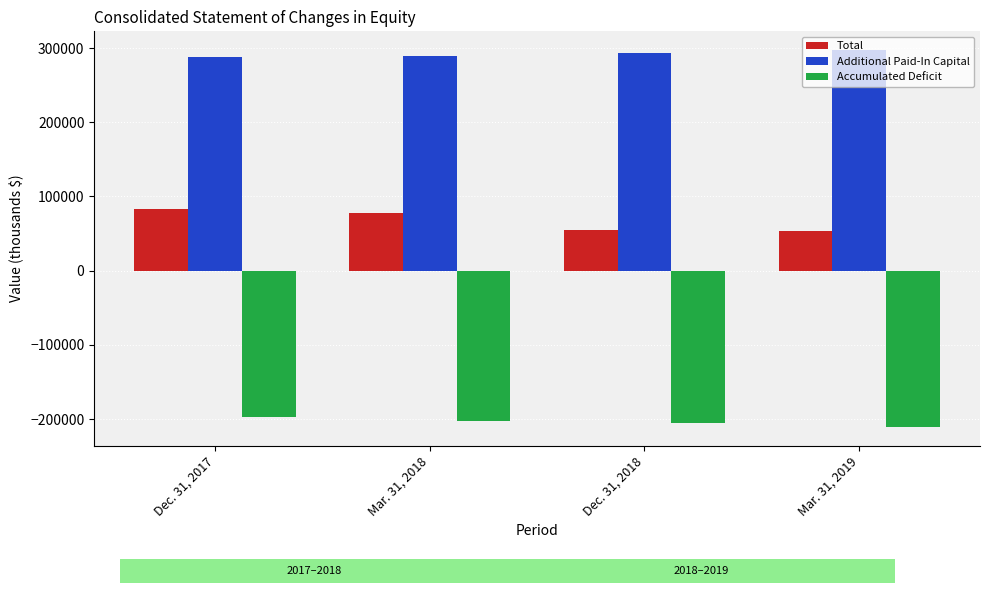

How many values in the Accumulated Deficit series are below -202569?

2